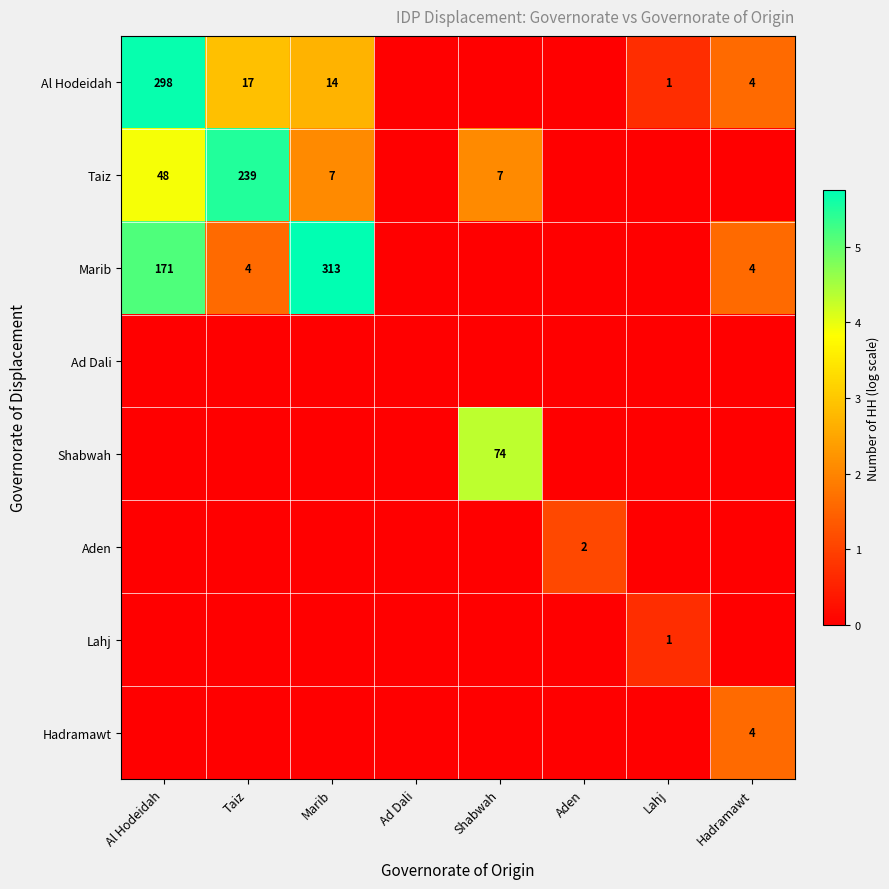

True or false: Marib has a value of 4 at Taiz.

True